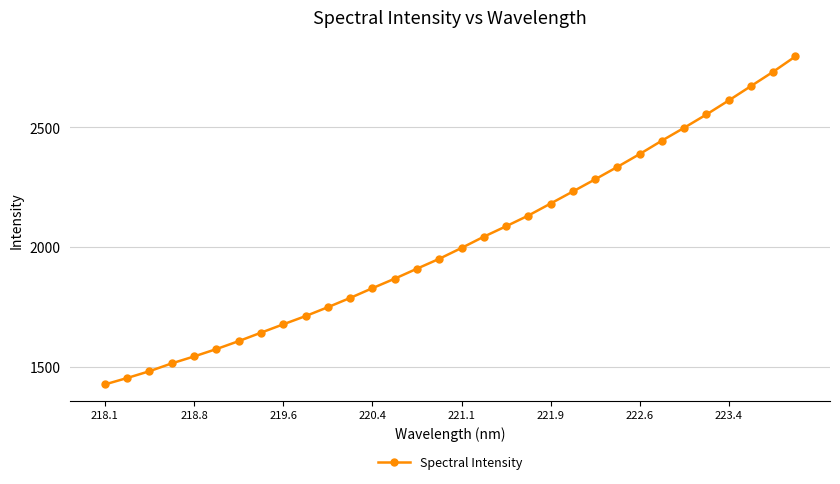

What is the value of the 4th point from the left?

1513.3